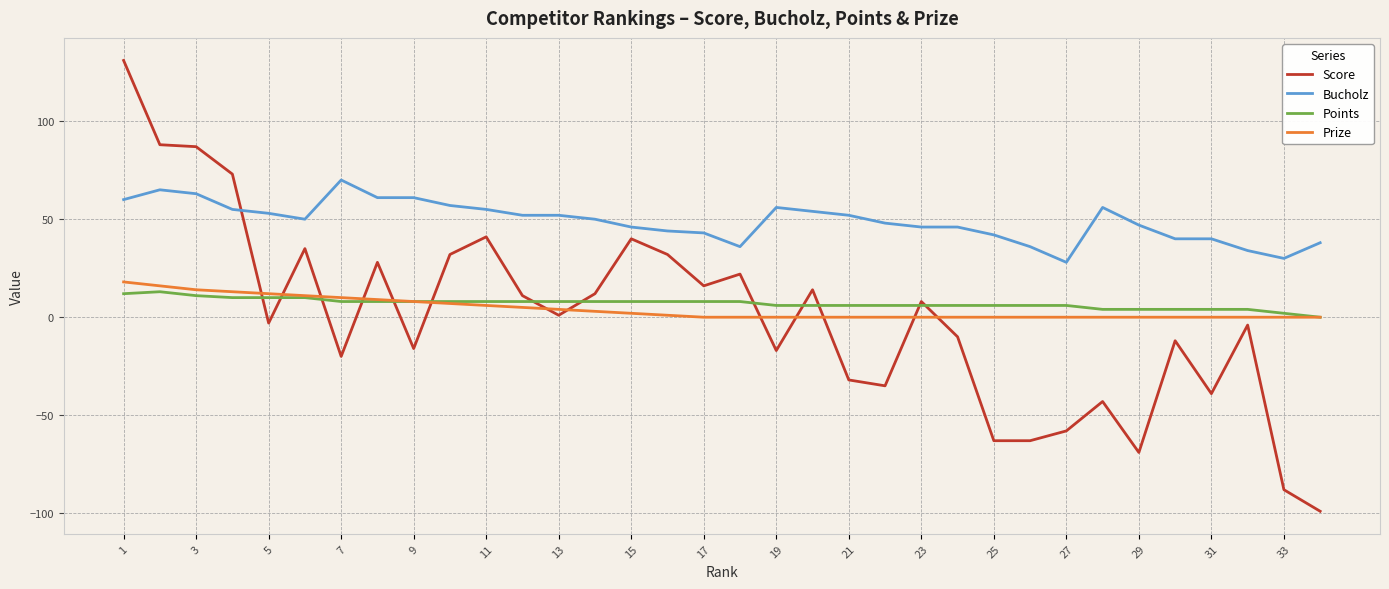

True or false: Bucholz and Points cross at least once.

False